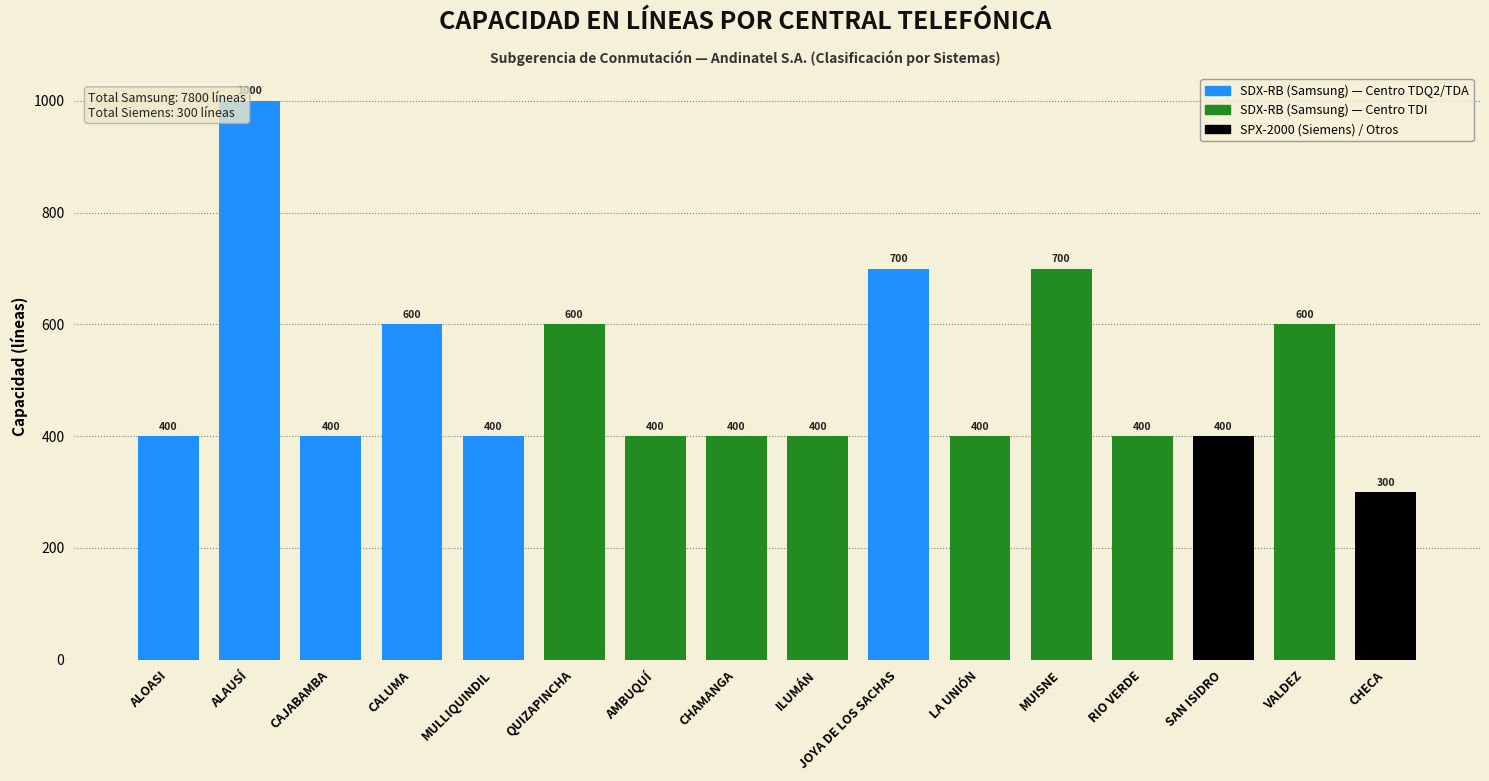

What is the ratio of the value at SAN ISIDRO to the value at JOYA DE LOS SACHAS?

0.6